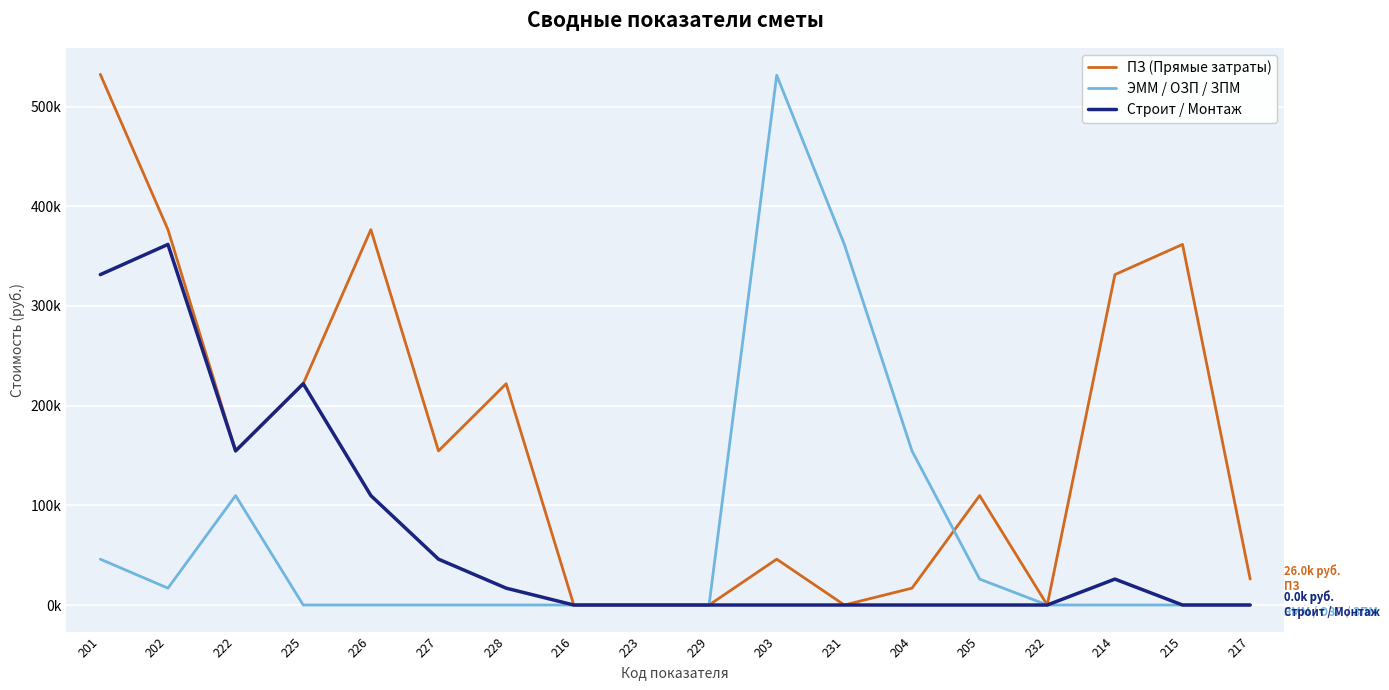

What is the average value of the ЭММ / ОЗП / ЗПМ series?

69.2